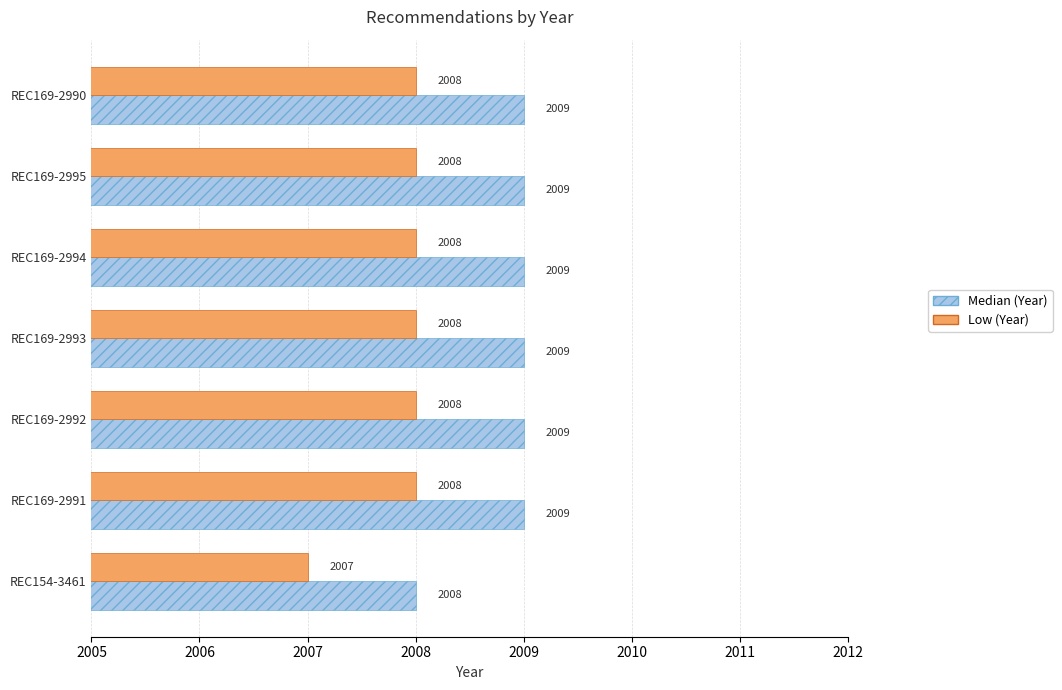

What are all the series names shown in the legend?

Median (Year), Low (Year)